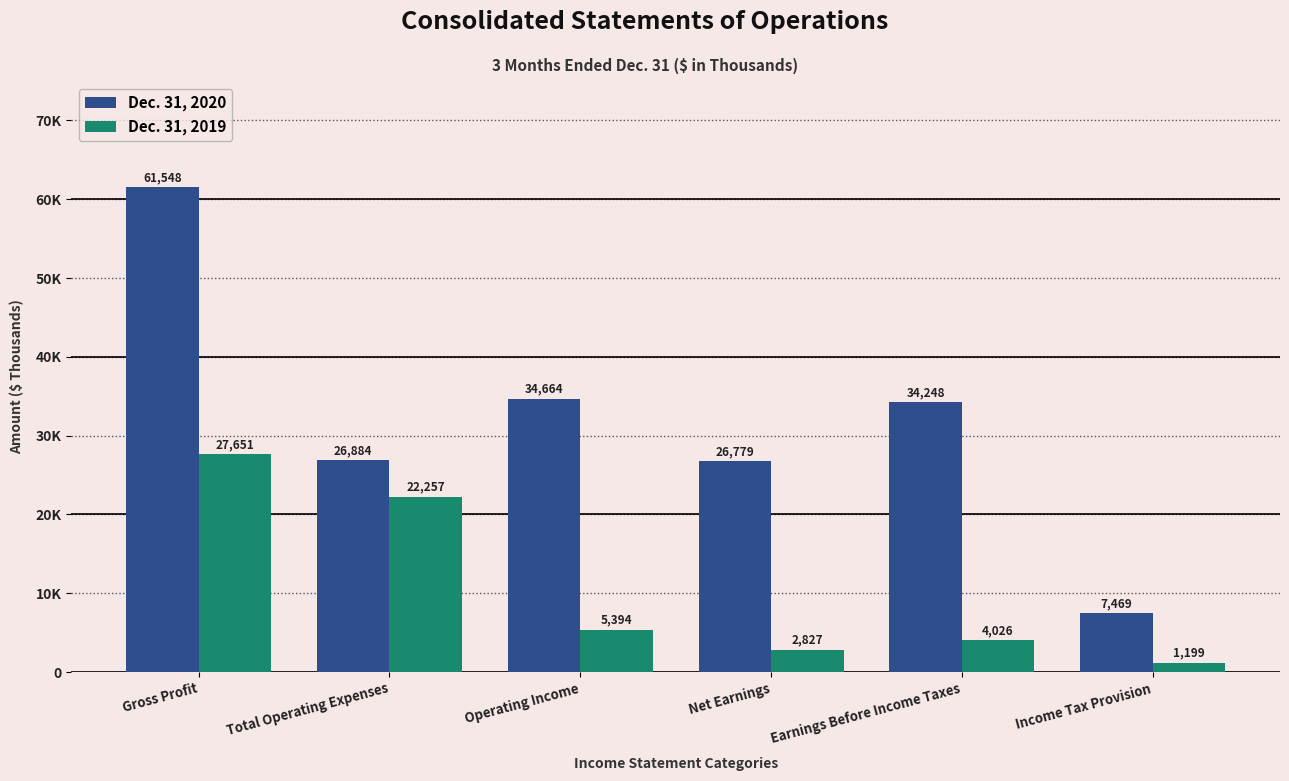

Is it true that Dec. 31, 2019 equals 2827 at Net Earnings?

True